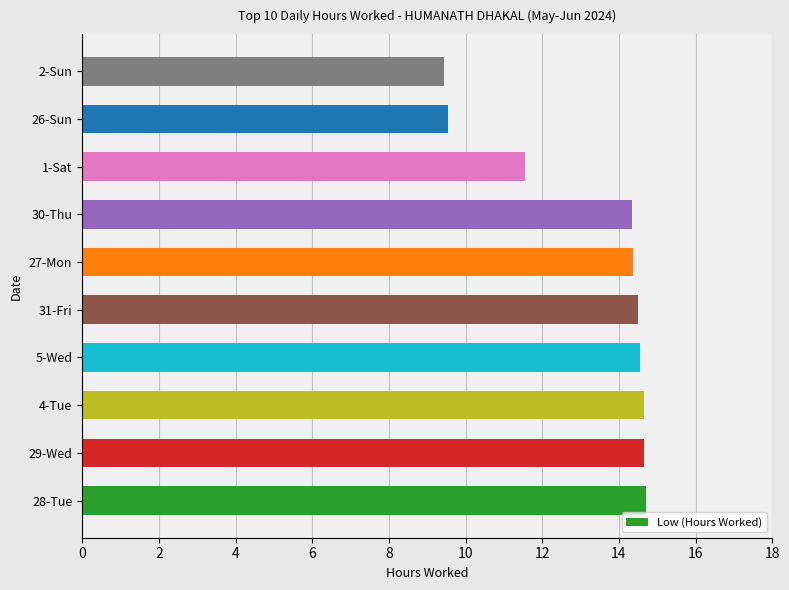

Where is the data nearest to the value 12?

1-Sat